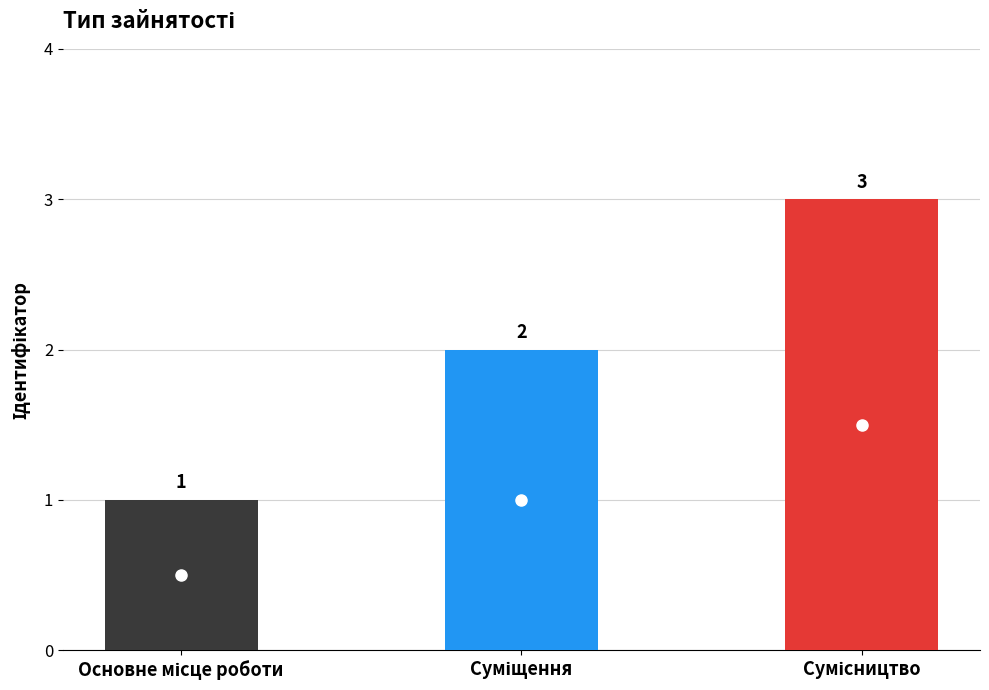

What is the value of the 1st bar from the left?

1